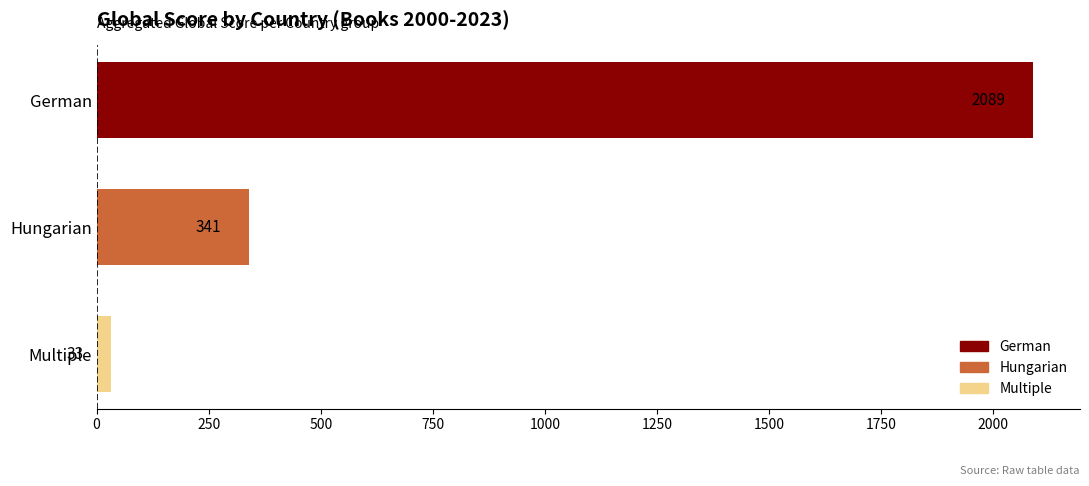

Is it true that the value at Hungarian is 202?

False